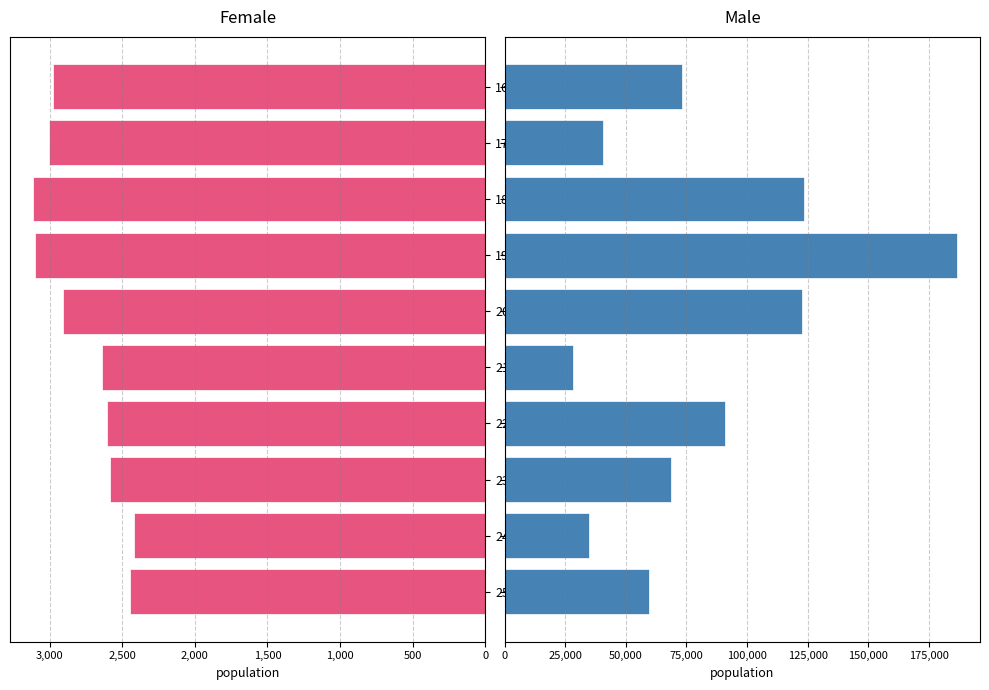

How many bars are there in total?

20